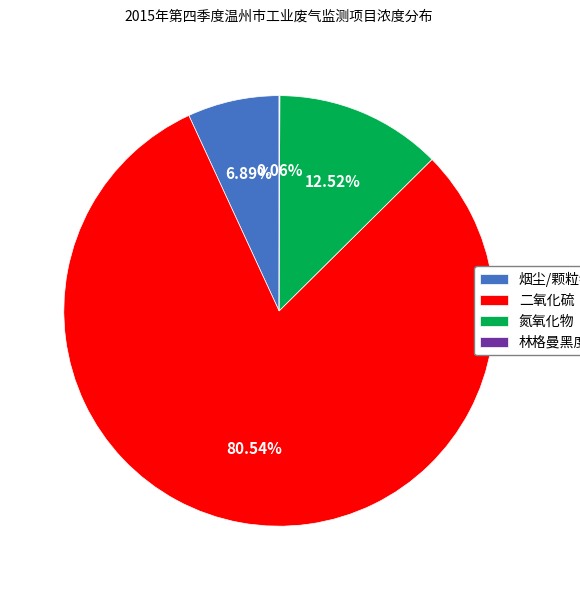

Is 二氧化硫 the majority of the pie?

Yes